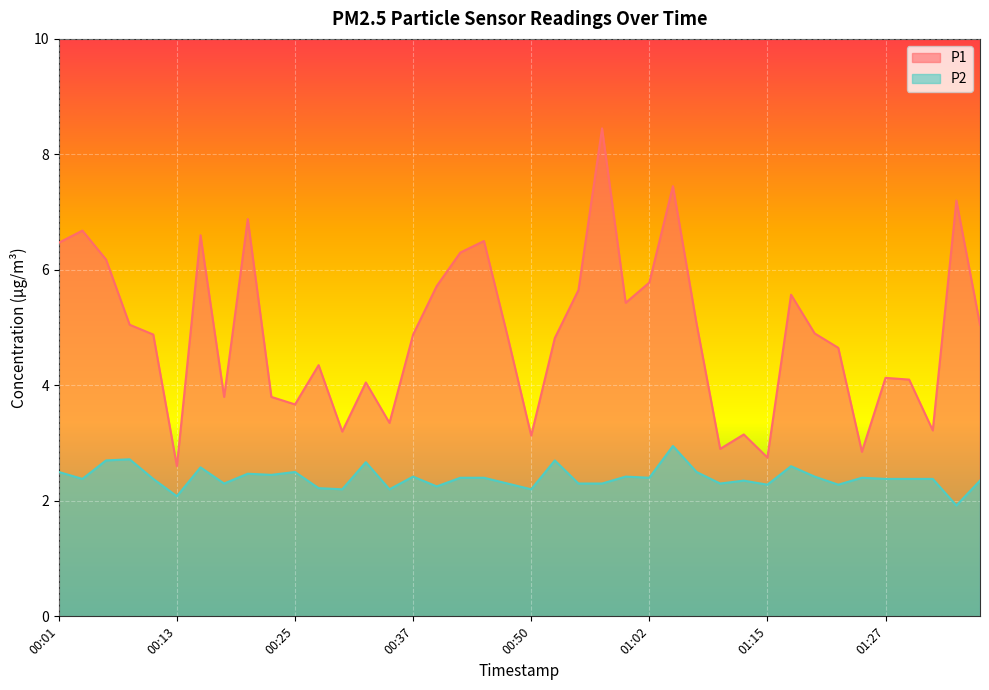

At which category does the chart reach its minimum across all series?

01:35